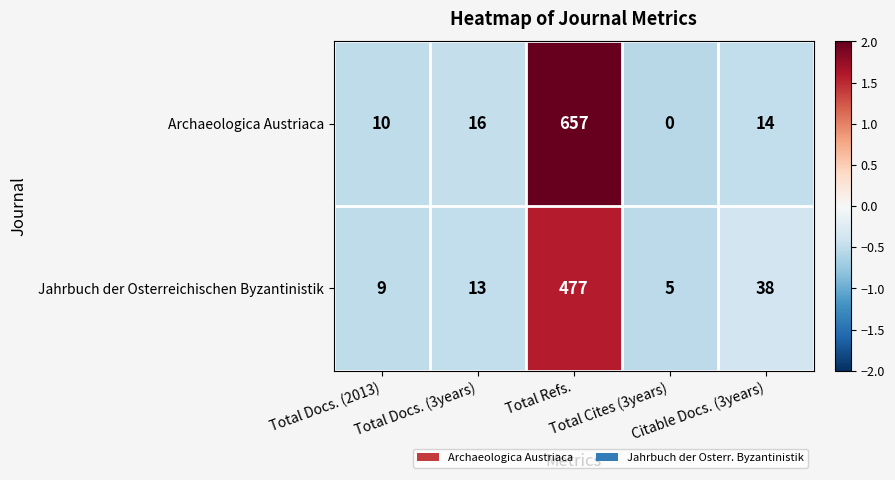

Which series has the widest spread of values?

Archaeologica Austriaca